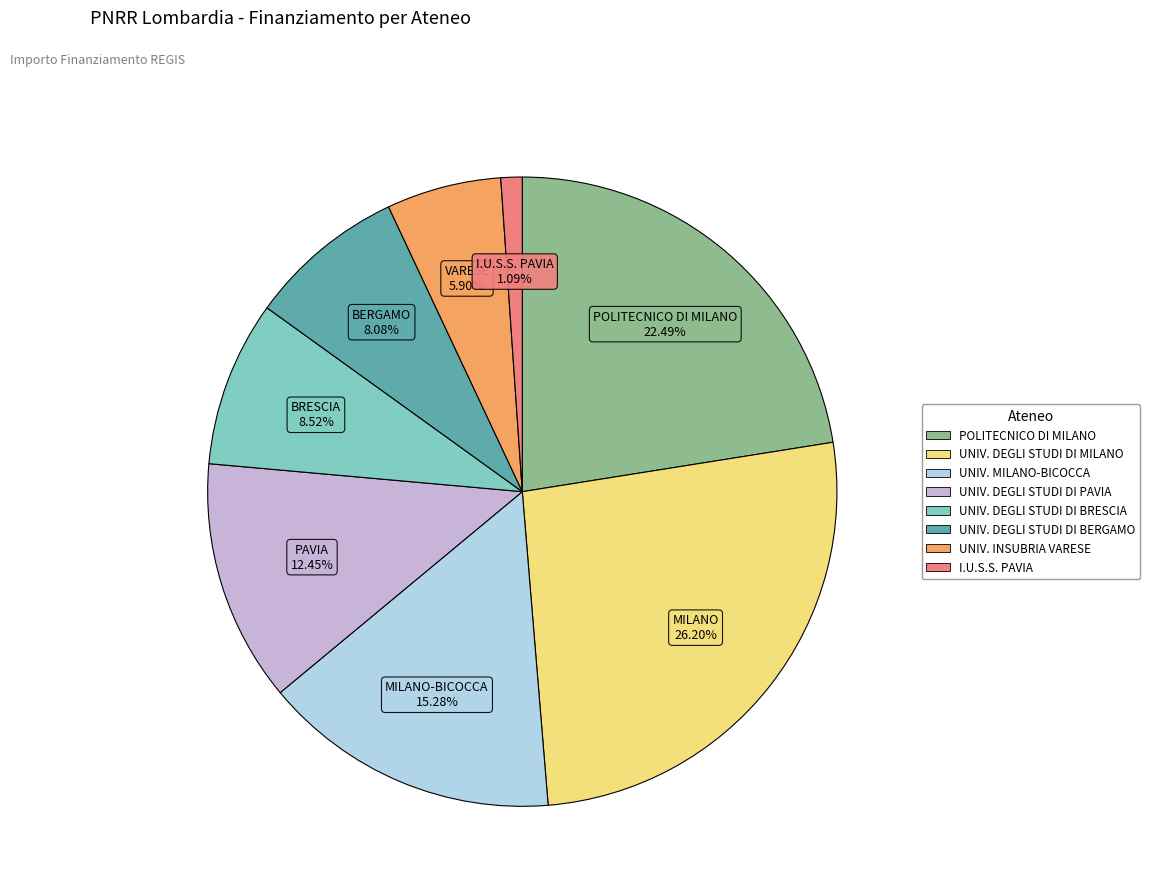

Is there a majority slice in this chart?

No